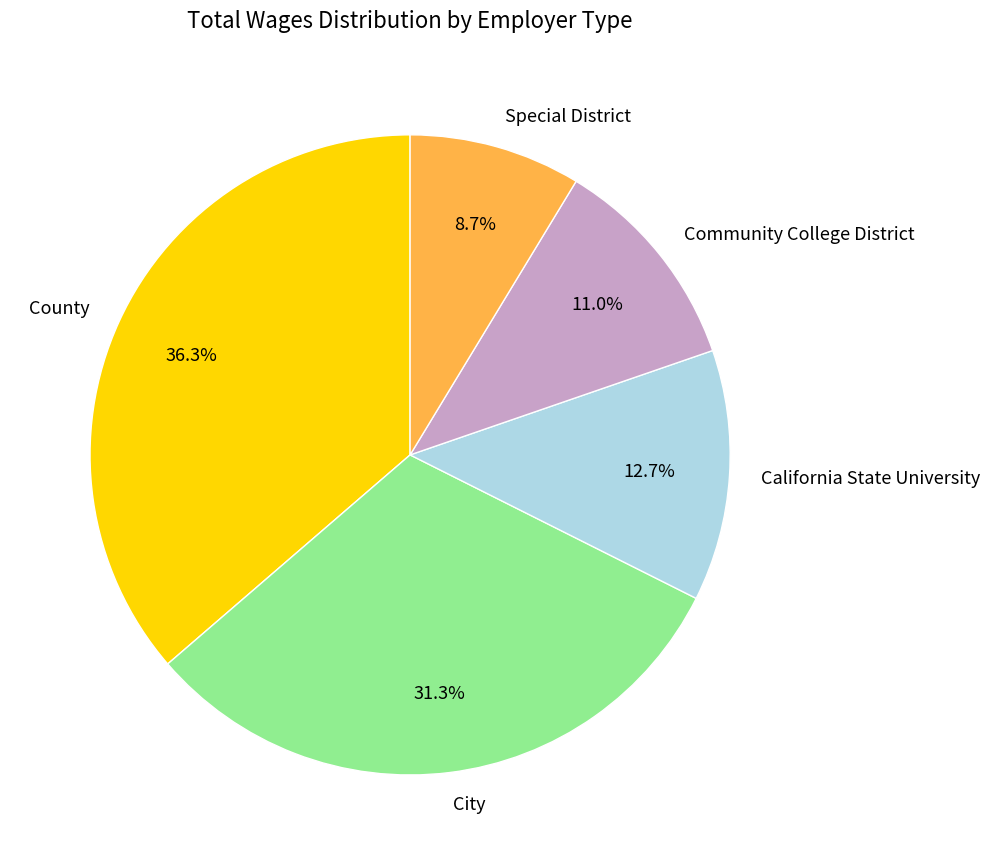

True or false: County accounts for 46% of the total.

False